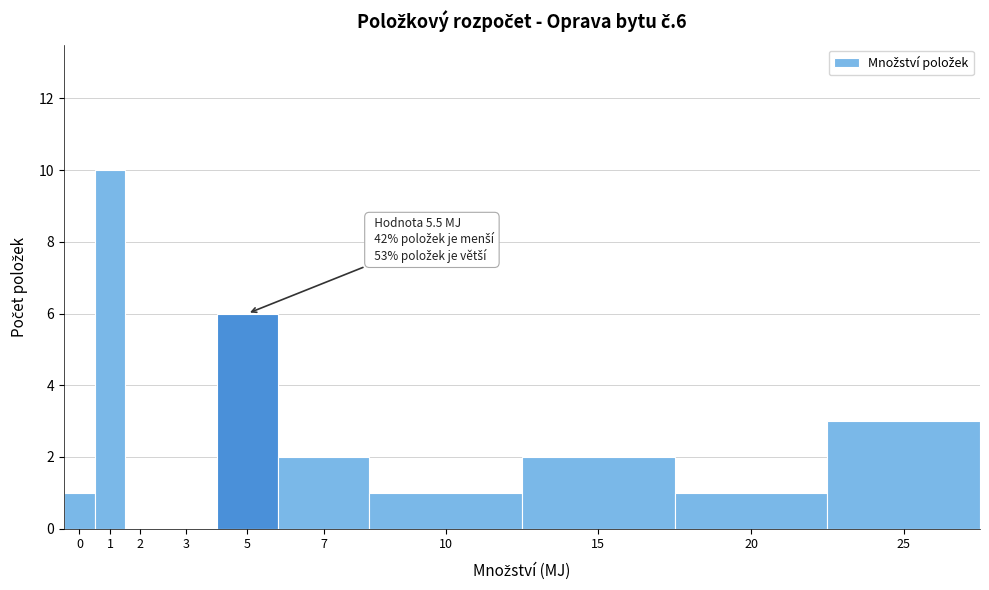

Reading left to right, transcribe all the data shown in this chart.

0=1	1=10	2=0	3=0	5=6	7=2	10=1	15=2	20=1	25=3